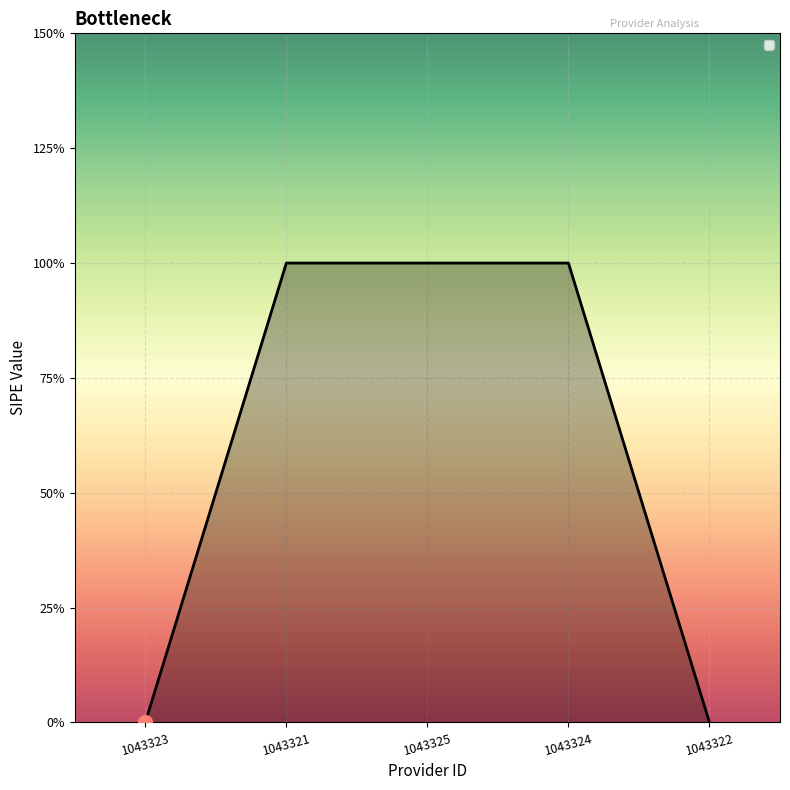

What is the label of the 3rd point from the right?

1043325